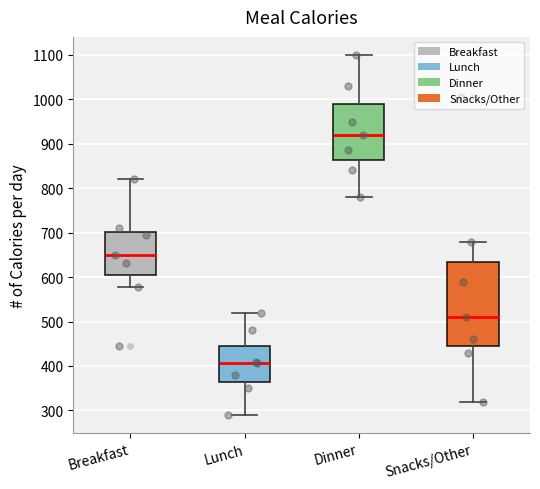

Where does the lower whisker of the box for Breakfast end on the y-axis? The values are not printed on the chart, so give them approximately, as read against the axis.

580